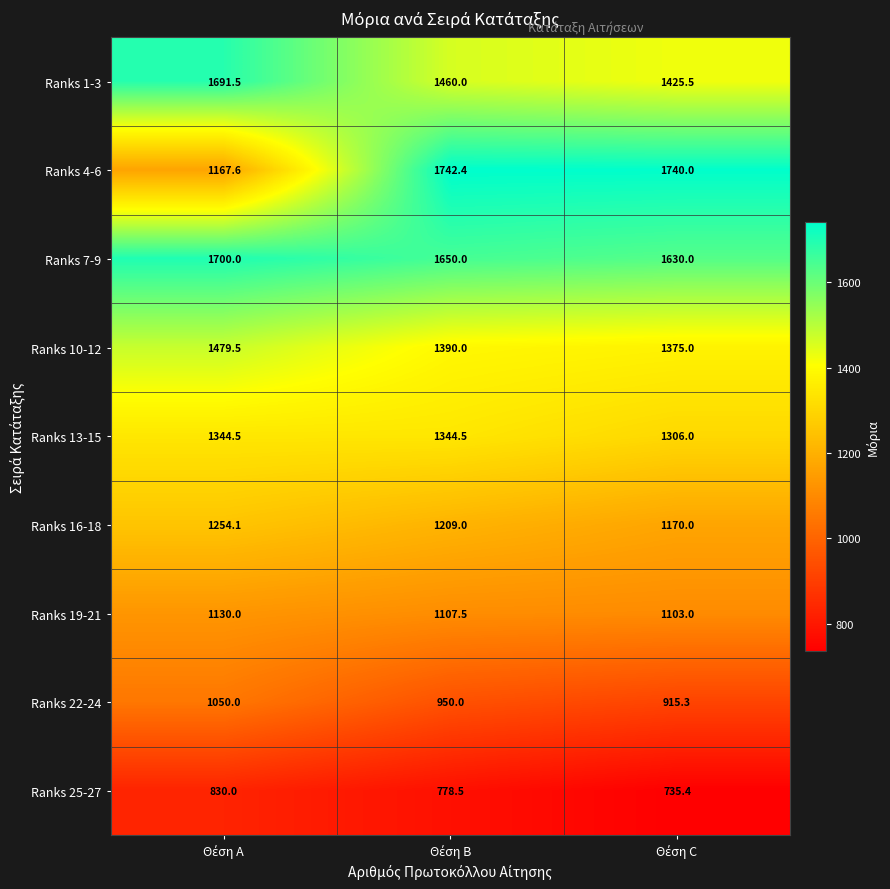

Which series has the largest total across all categories?

Ranks 7-9